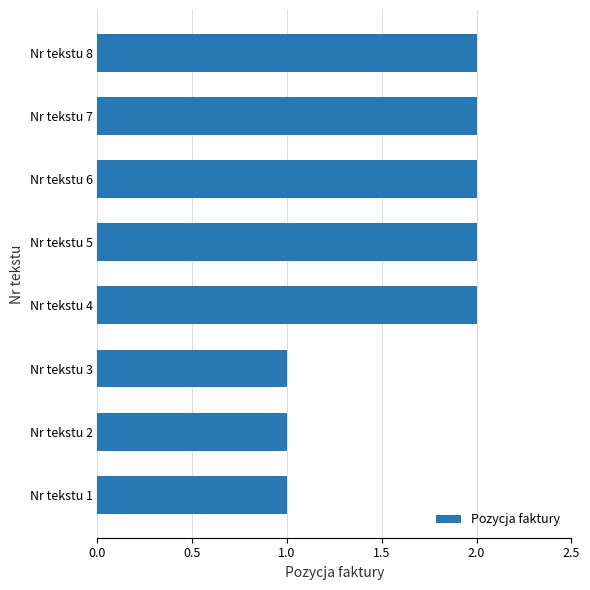

How many data points does each series have?

8